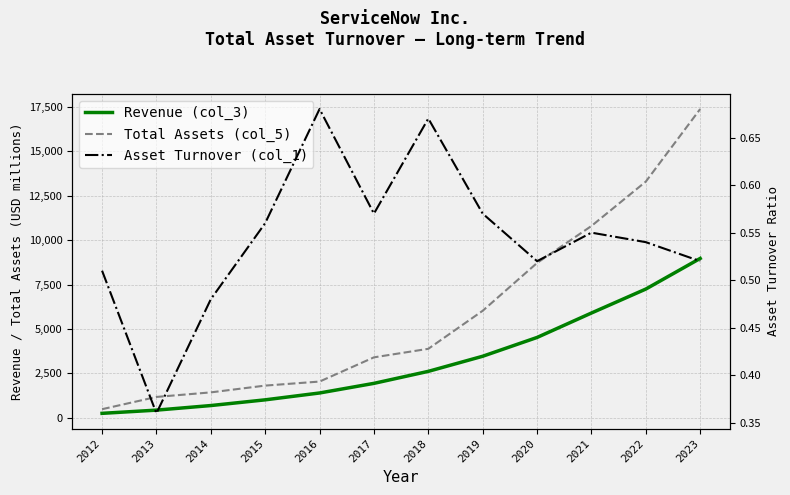

At which category does the chart reach its minimum across all series?

2013